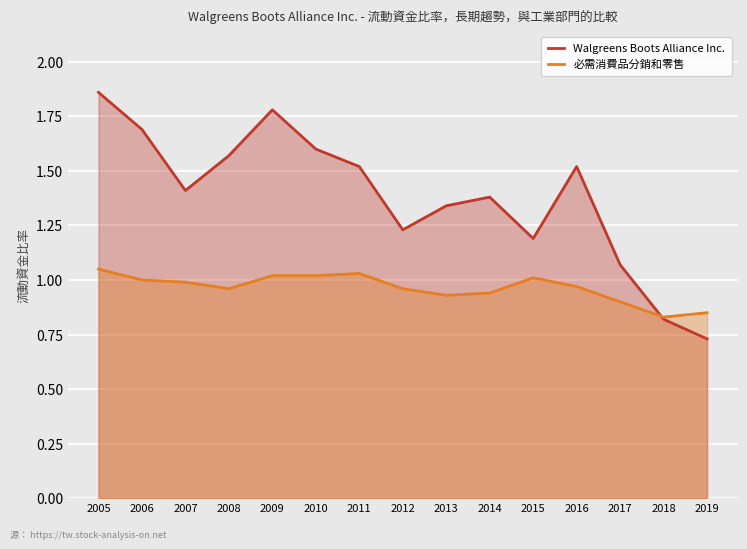

Reading right to left, extract all data points from this chart.

Walgreens Boots Alliance Inc.: 0.7	0.8	1.1	1.5	1.2	1.4	1.3	1.2	1.5	1.6	1.8	1.6	1.4	1.7	1.9
必需消費品分銷和零售: 0.8	0.8	0.9	1.0	1.0	0.9	0.9	1.0	1.0	1.0	1.0	1.0	1.0	1.0	1.1